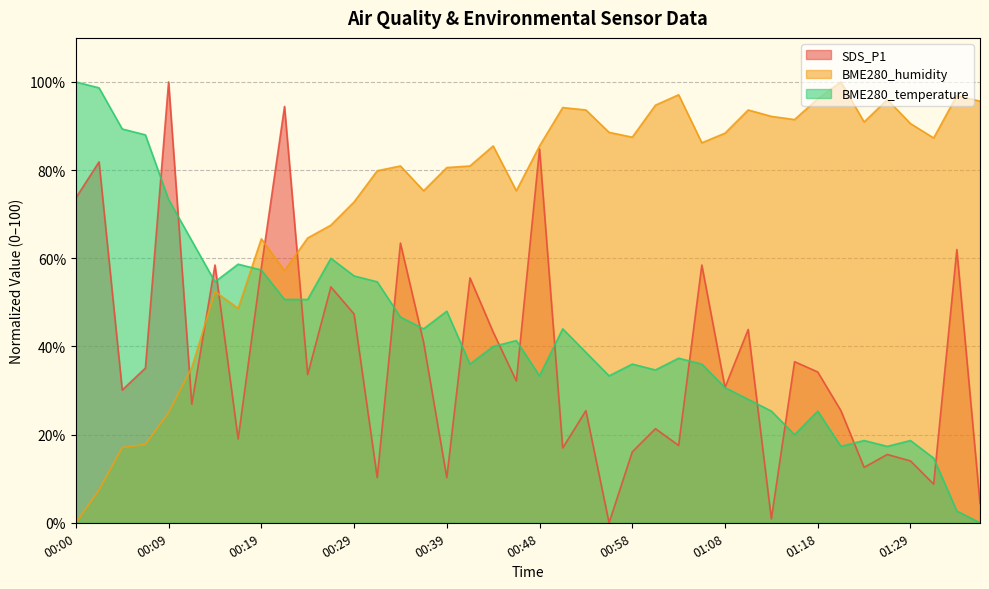

Where is the first local minimum for BME280_temperature?

00:14